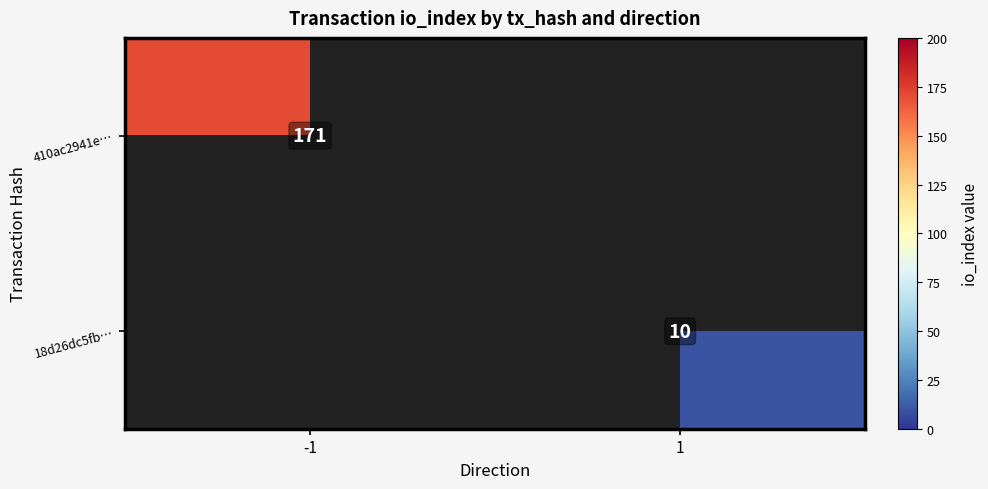

What is the difference between the 18d26dc5fb… values at 1 and -1?

10